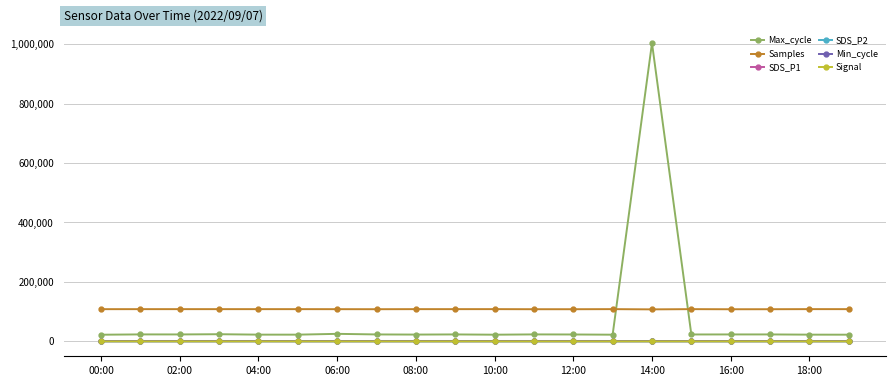

In SDS_P1, how many points are higher than both neighbors (excluding endpoints)?

7